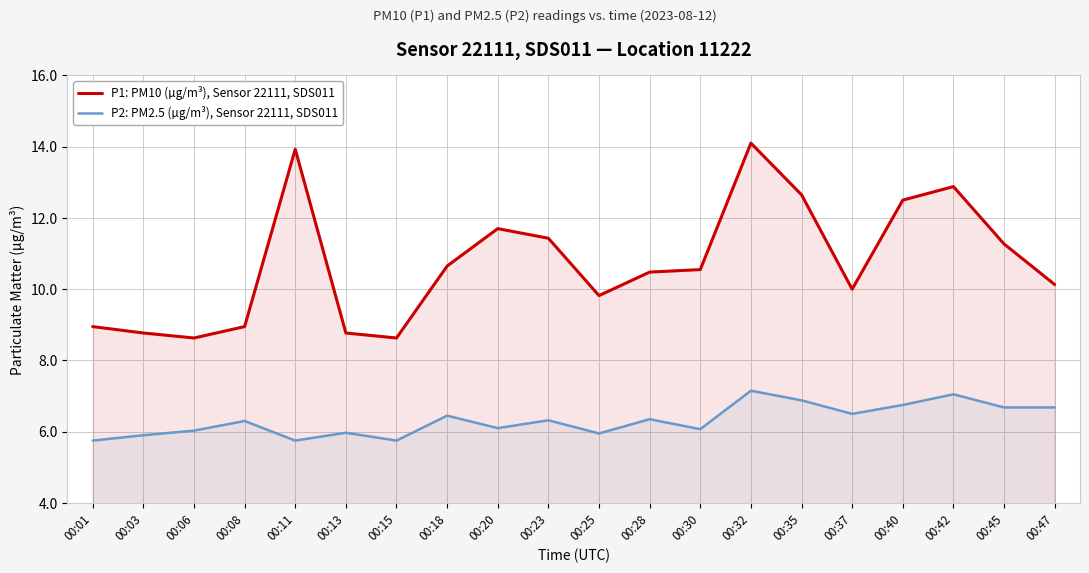

What is the total value across all series at 00:06?

14.7